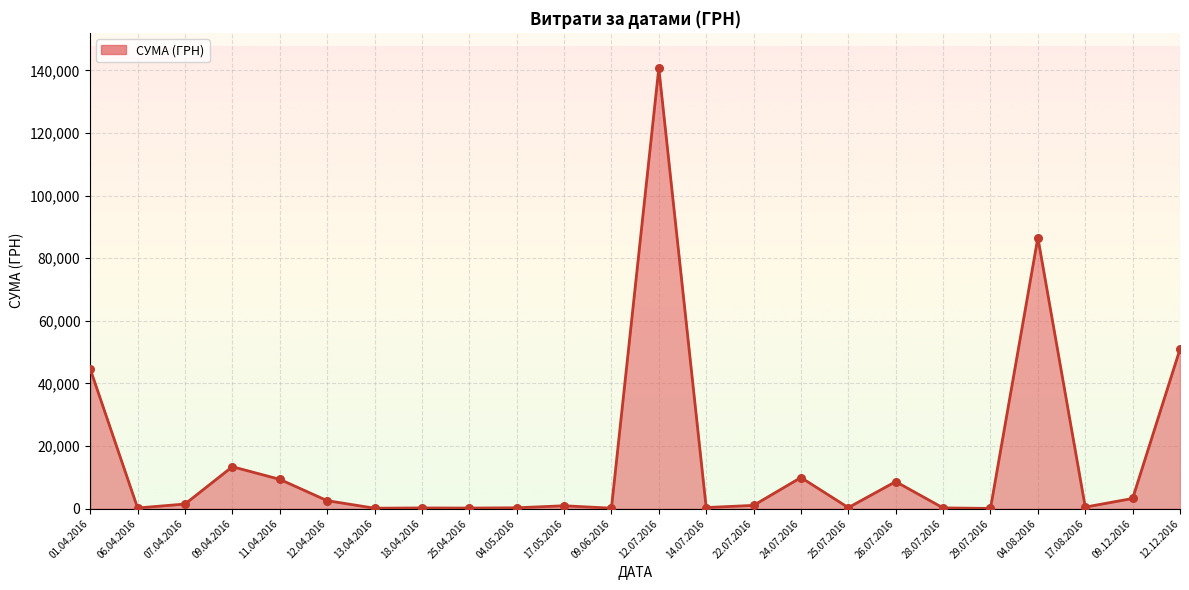

Approximately how many times larger is the value at 17.05.2016 compared to 12.04.2016?

0.4